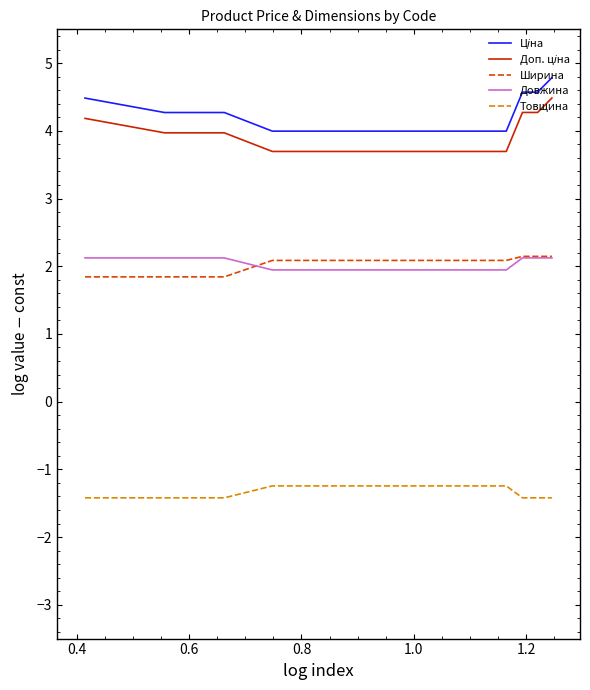

How many lines are shown in the chart?

5